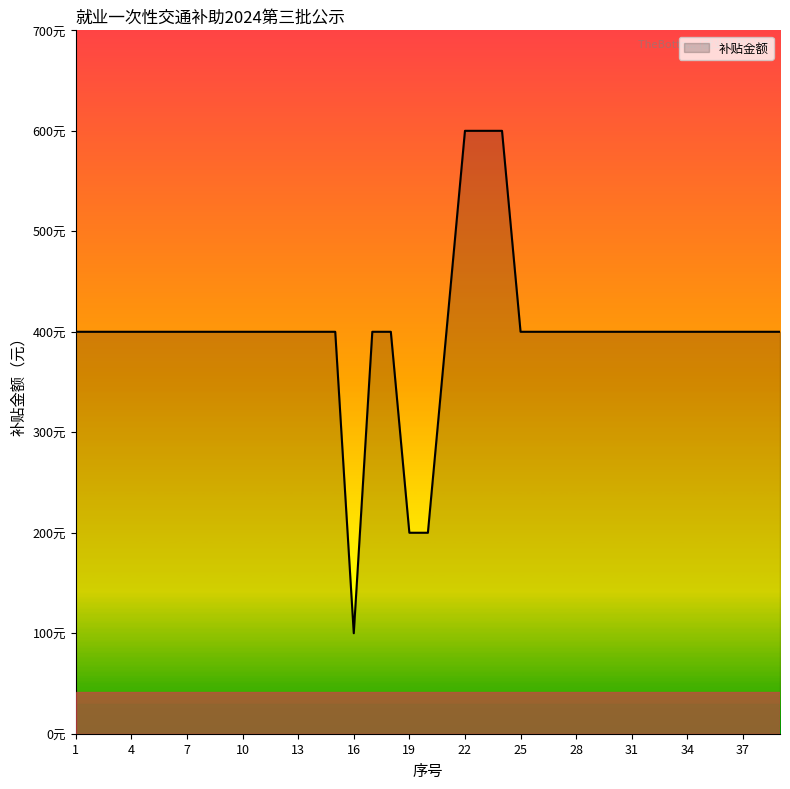

Does the chart display data point markers on the line(s)?

No